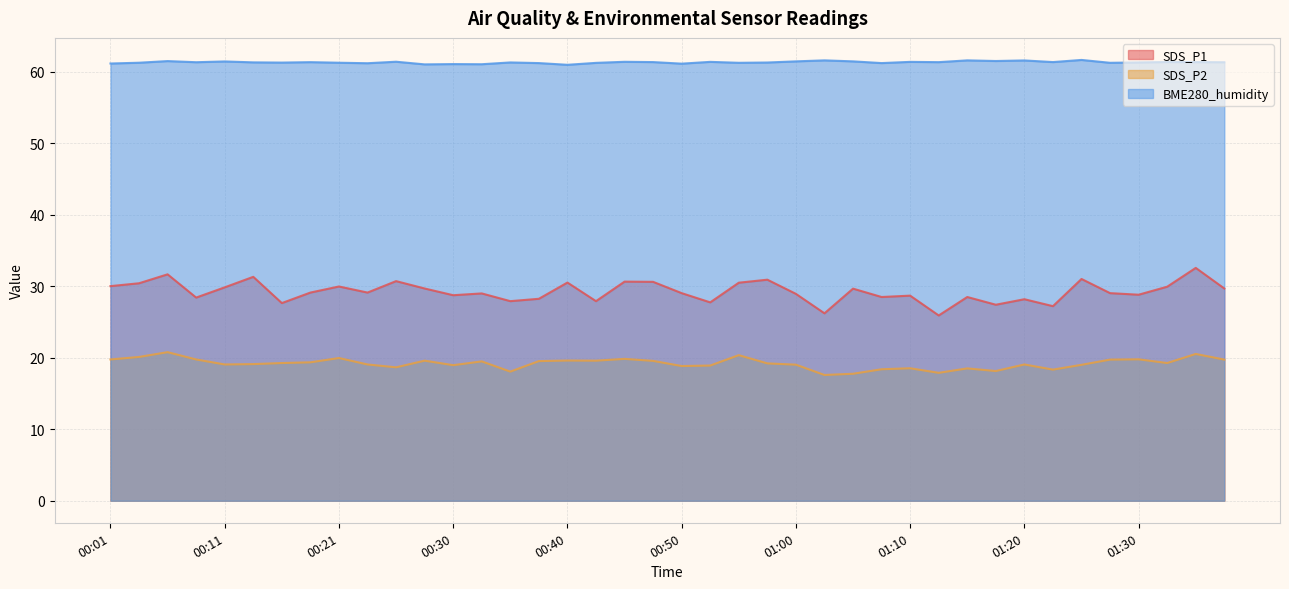

Does the chart display data point markers on the line(s)?

No